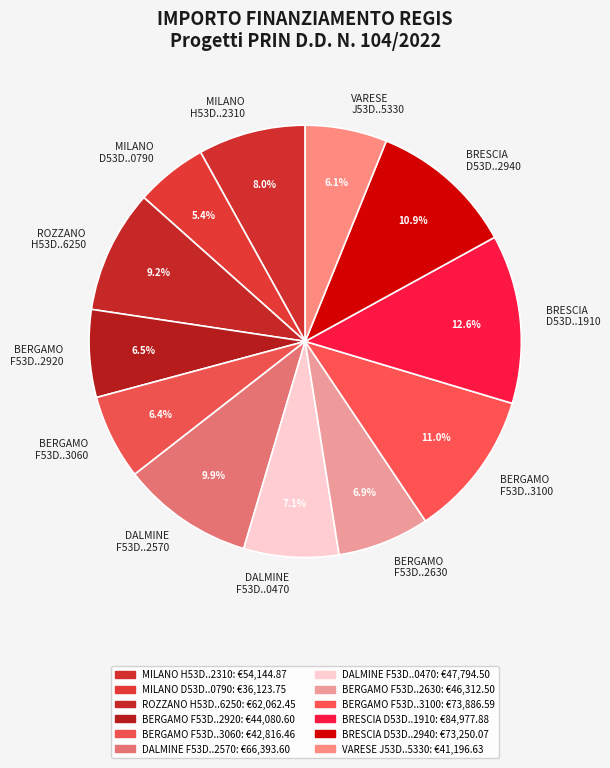

Between MILANO D53D..0790 and BRESCIA D53D..2940, which is larger?

BRESCIA D53D..2940